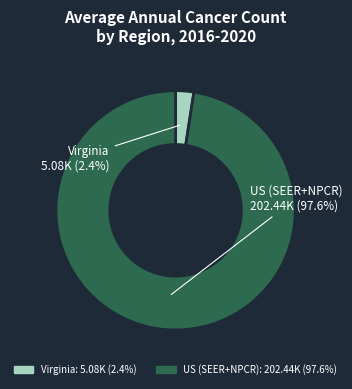

How much of the chart is everything except Virginia?

97.6%